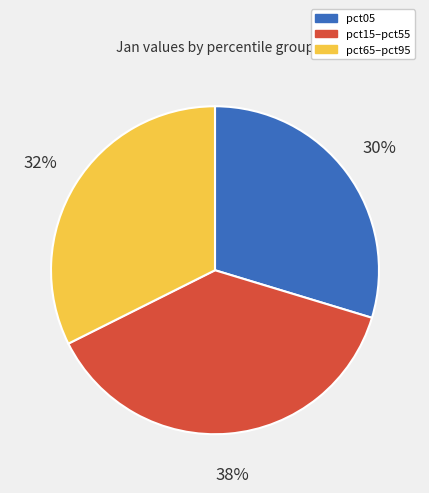

How many slices are in this pie chart?

3